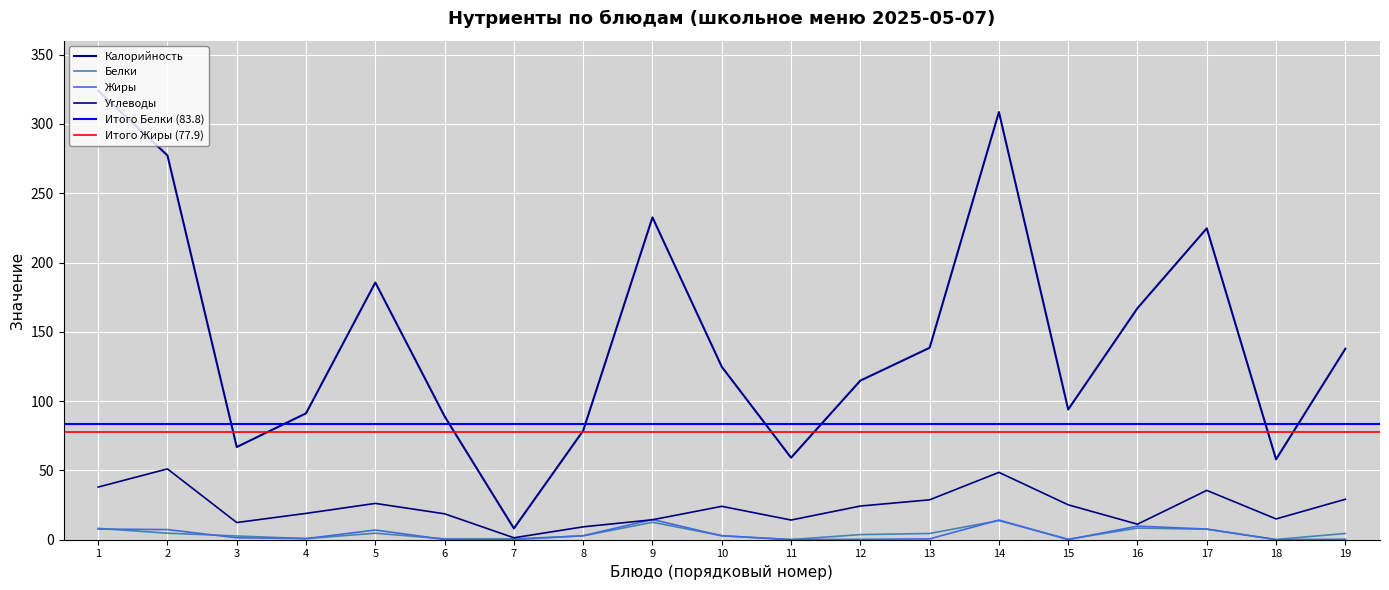

Which series has the largest total across all categories?

Калорийность